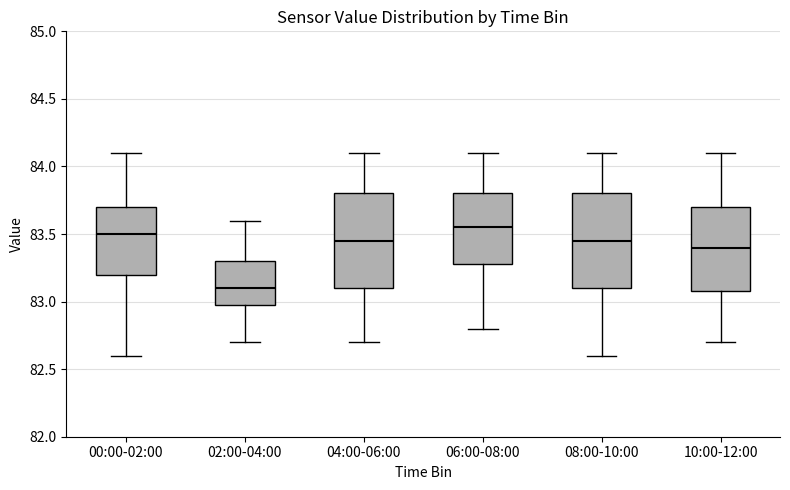

Which box has the lowest median line?

02:00-04:00